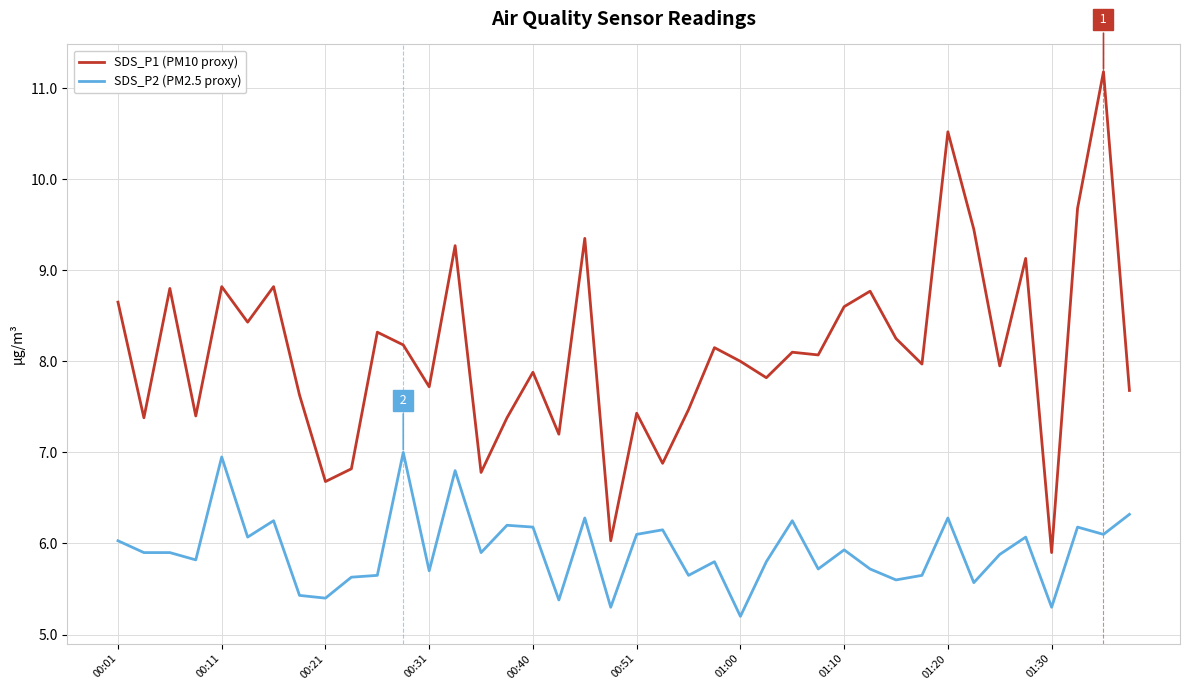

Which series has the widest spread of values?

SDS_P1 (PM10 proxy)